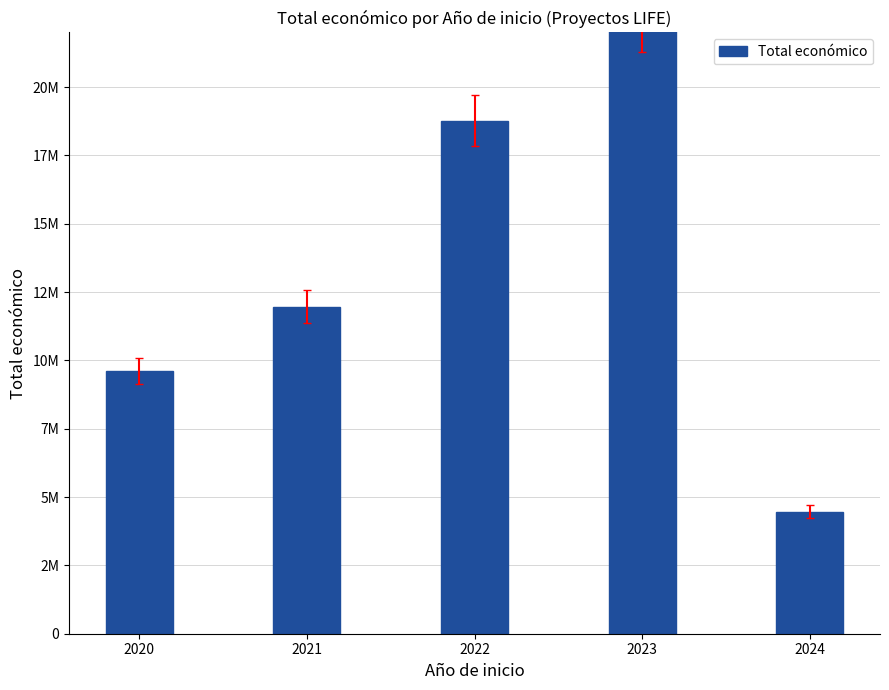

What is the average value?

13442287